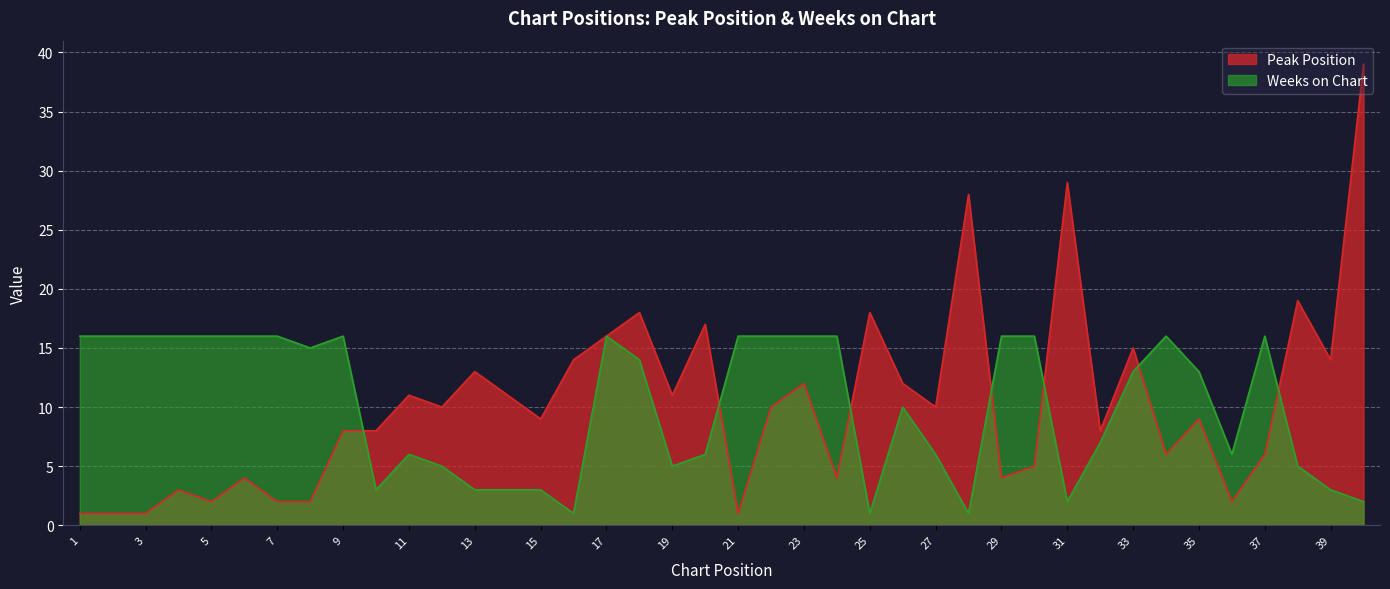

What are all the series names shown in the legend?

Peak Position, Weeks on Chart